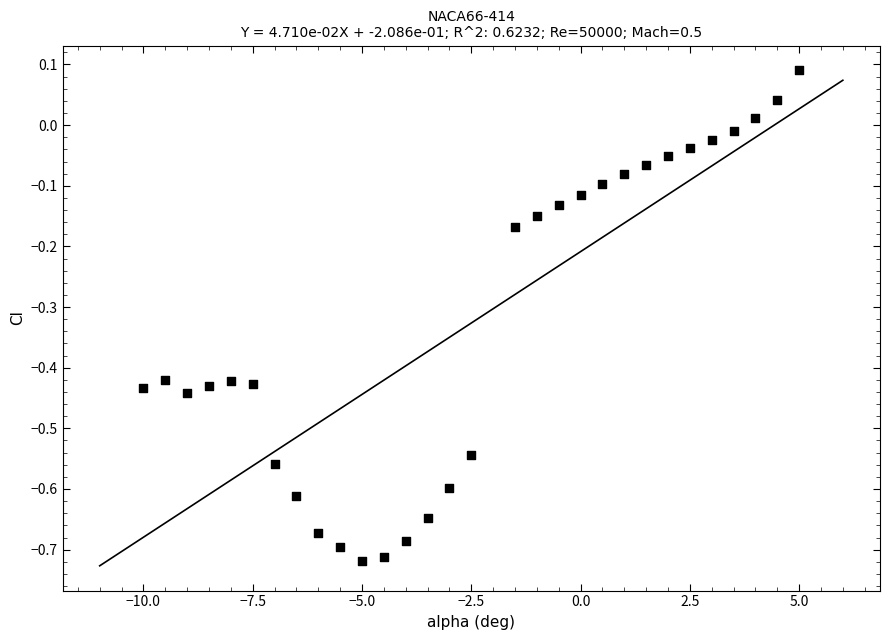

What is the range of X values (max minus min)?

15.0